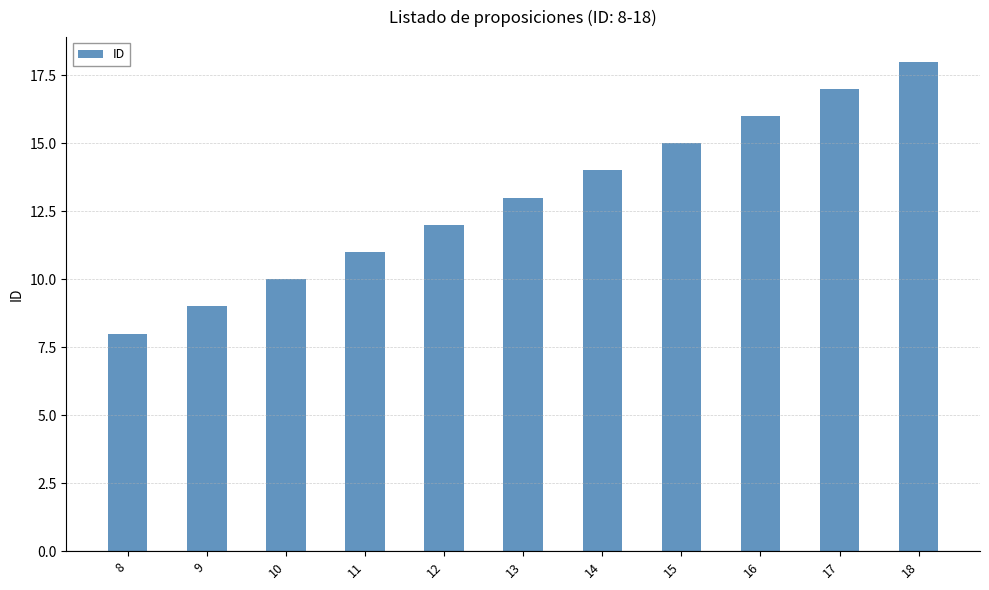

Approximately how many times larger is the value at 17 compared to 16?

1.1